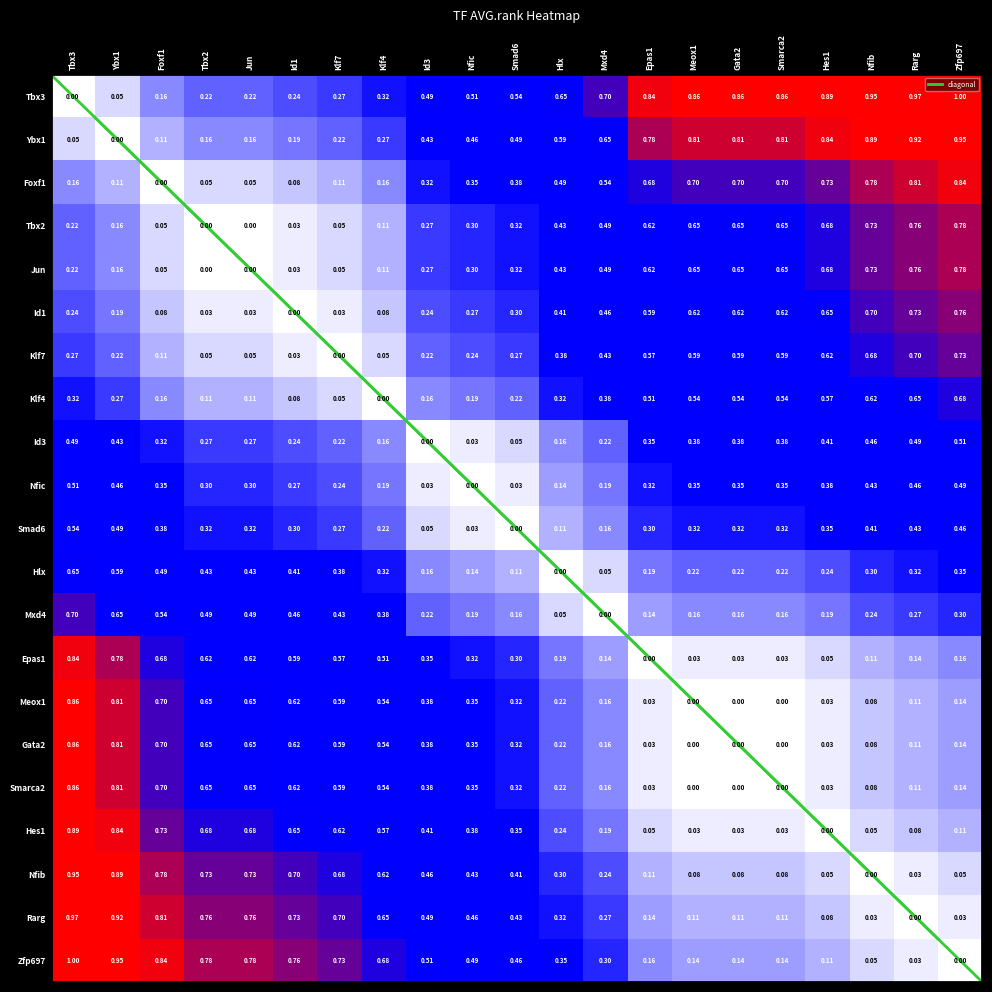

The value of Id1 at Smad6 is 0.3. True or false?

True